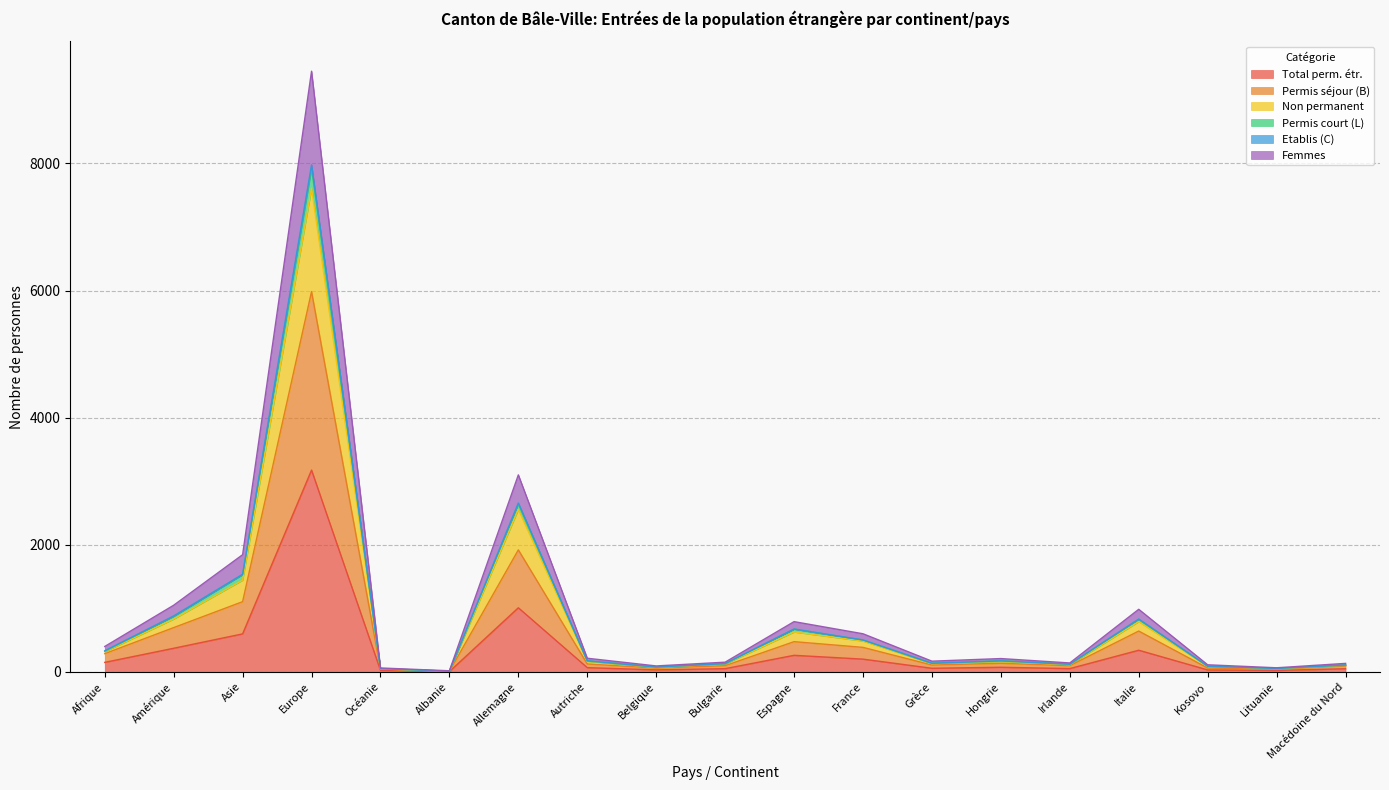

At which label does Total perm. étr. reach its peak?

Europe